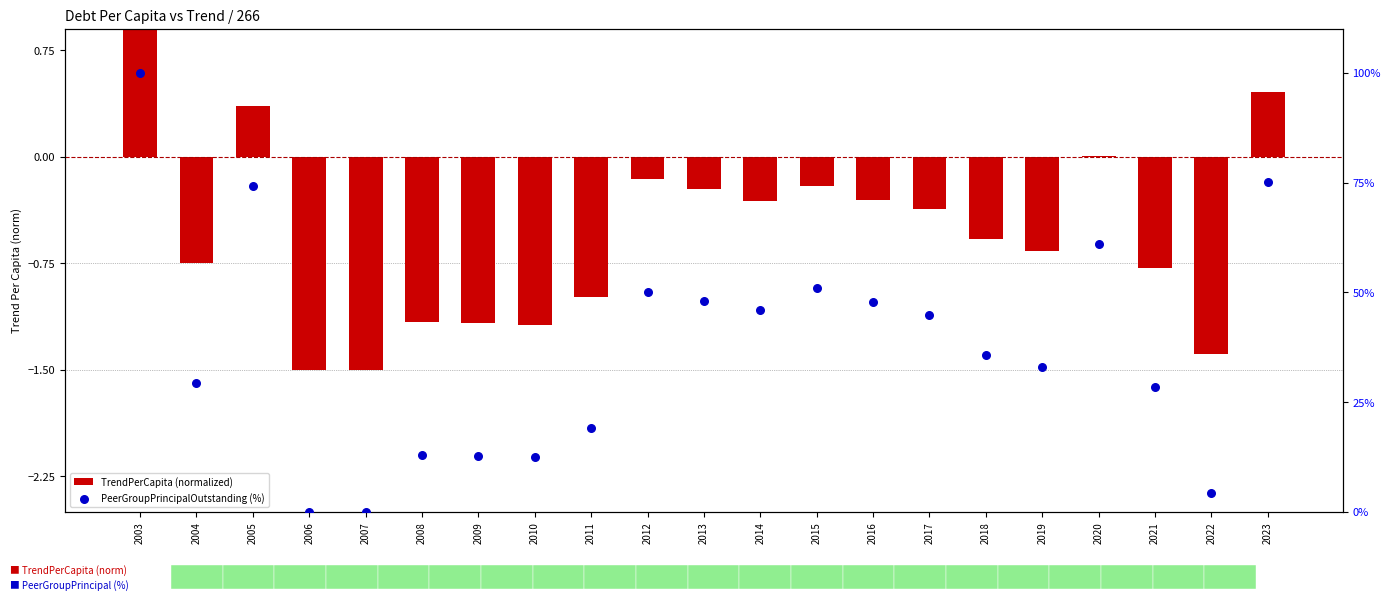

Which series has the largest total across all categories?

PeerGroupPrincipalOutstanding (%)